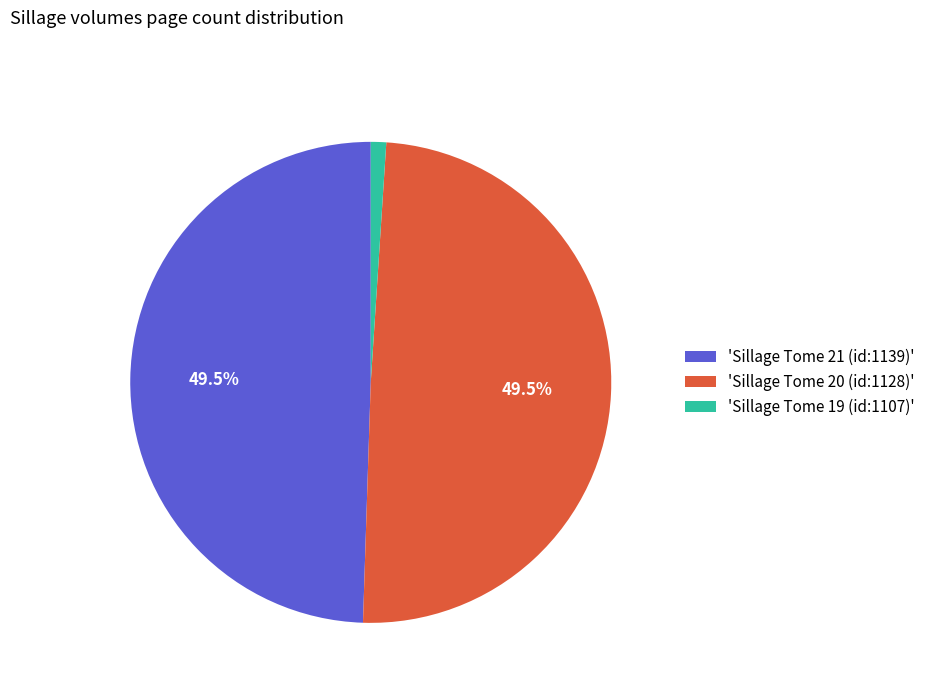

Is there any slice that represents more than half of the pie?

No